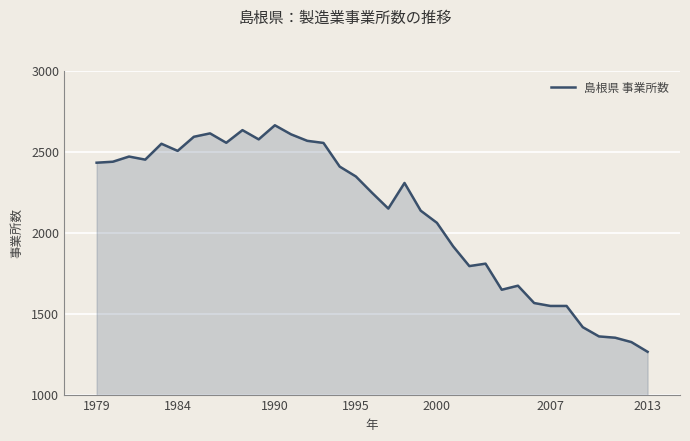

What is the difference between the second highest and minimum values?

1368